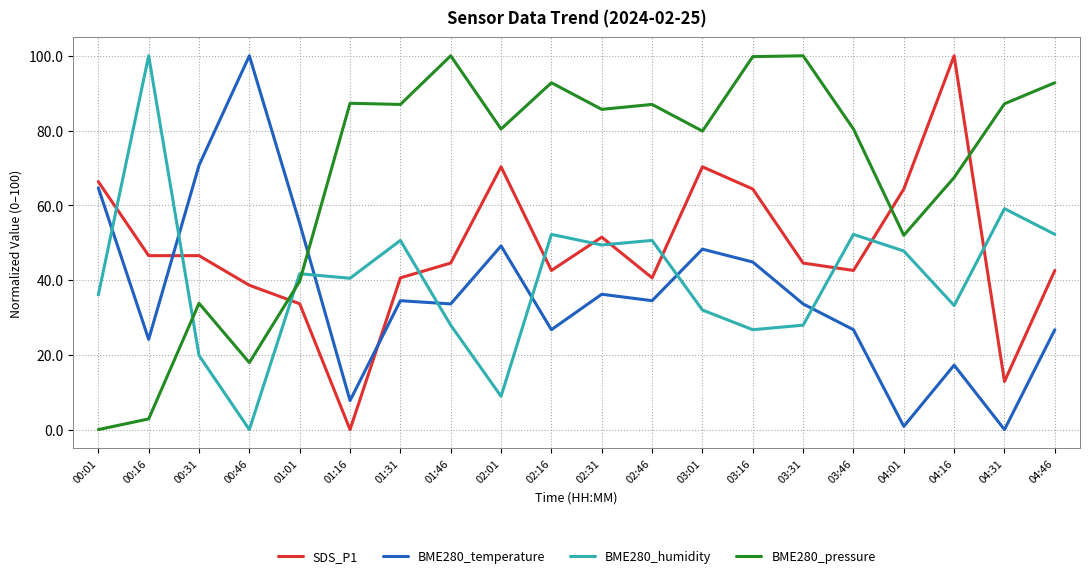

Is it true that BME280_temperature equals 0.0 at 04:31?

True